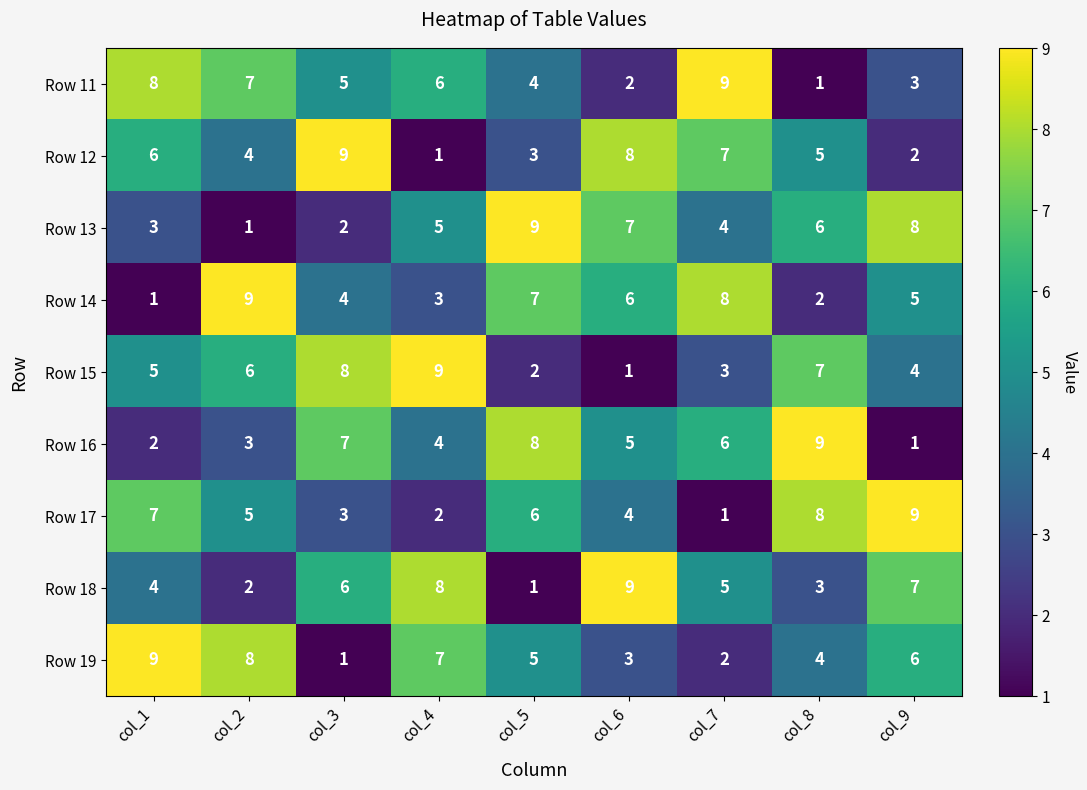

What is the difference between the highest and lowest values at col_4?

8